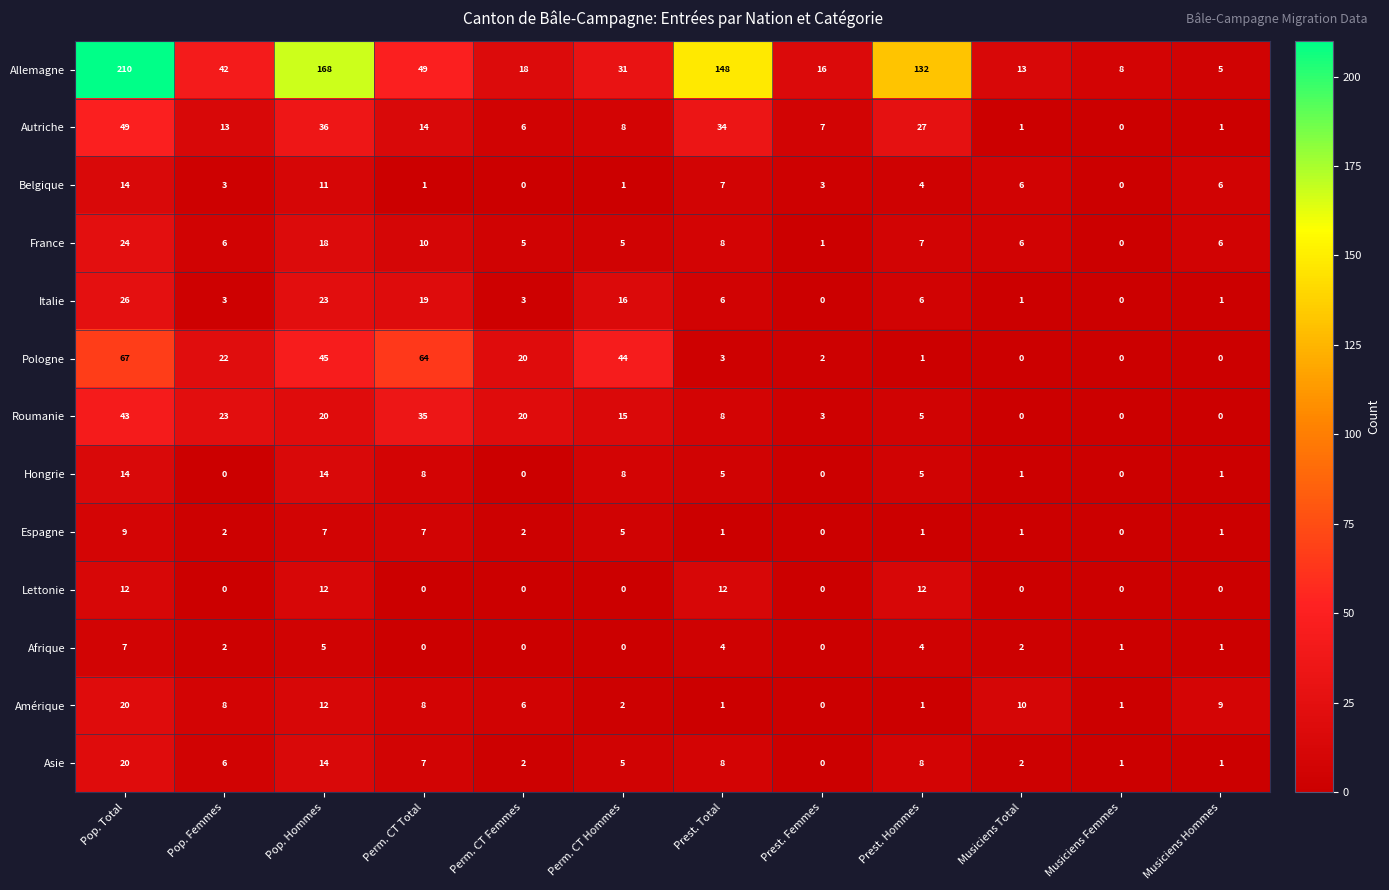

Which series changed the most between Perm. CT Femmes and Perm. CT Hommes?

Pologne